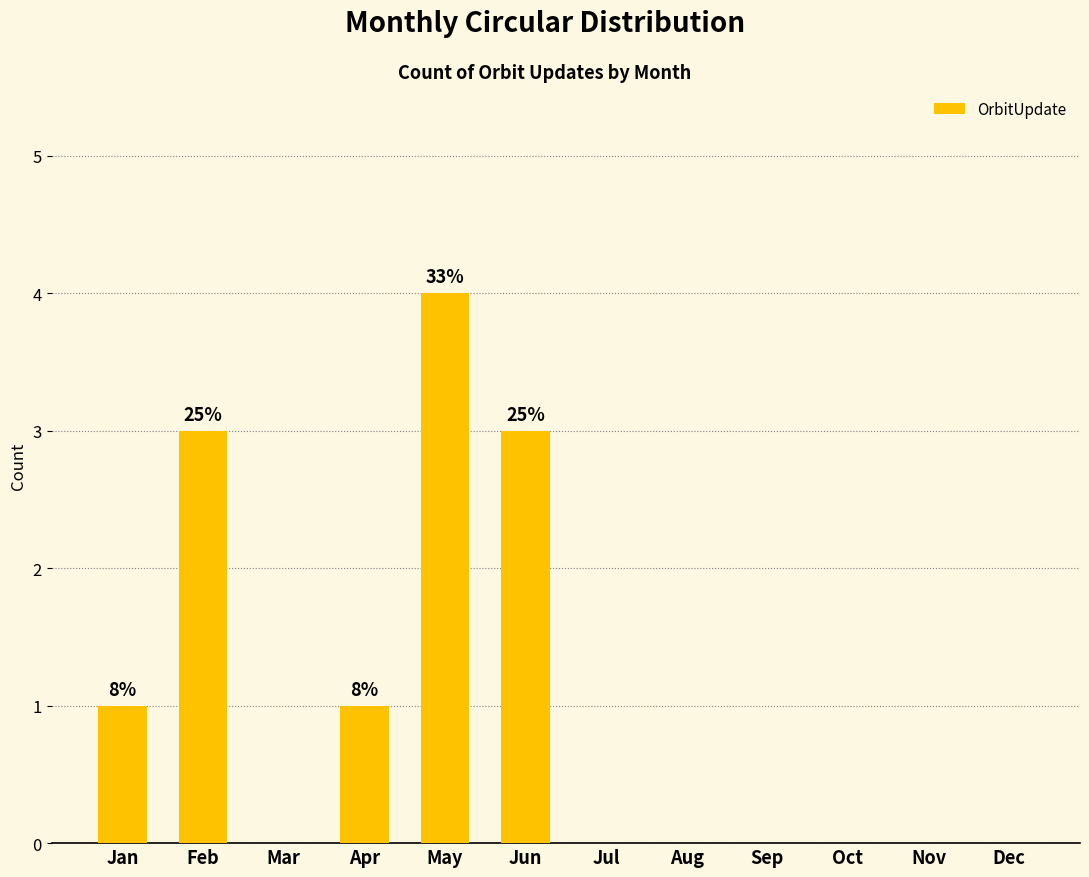

True or false: the data shows 0 at Jul.

True